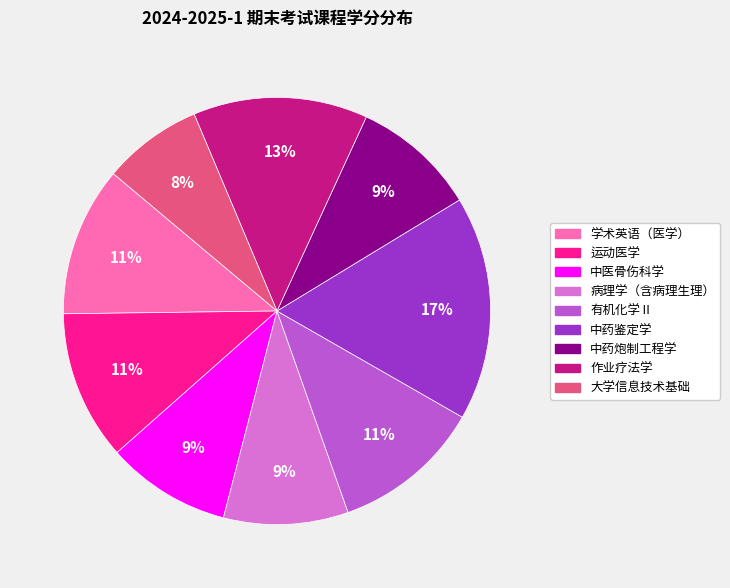

Does any single category account for the majority?

No